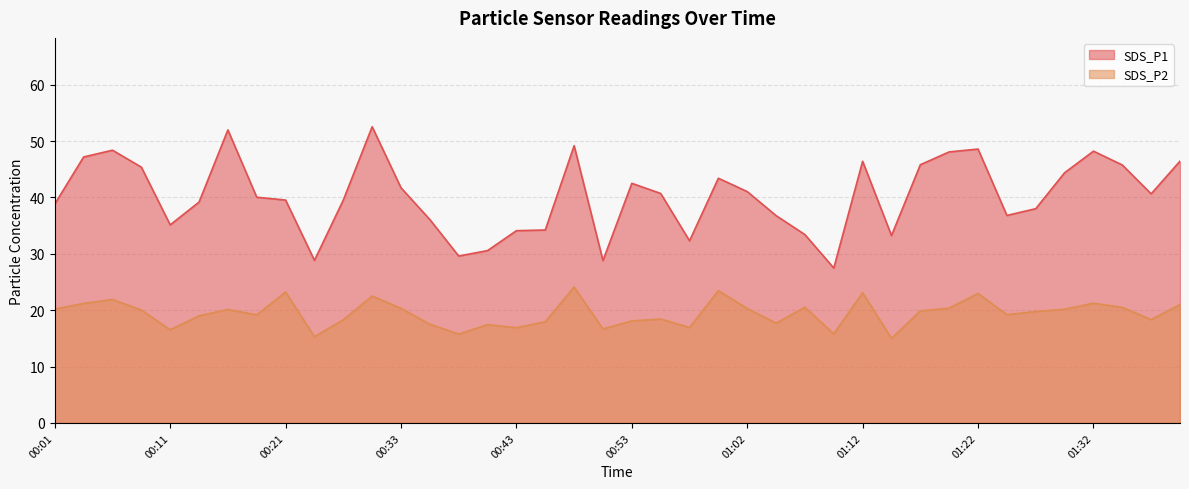

What is the lowest value of the SDS_P2 series?

15.0